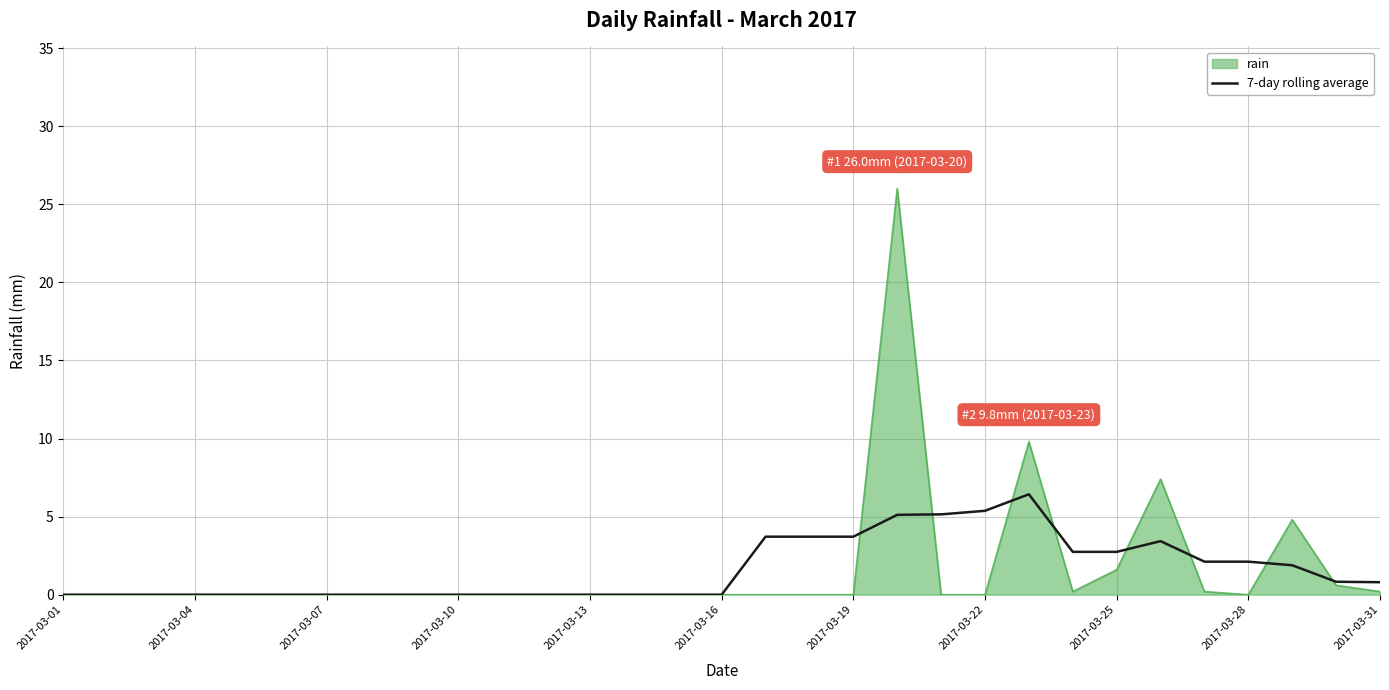

What is the highest value of the rain series?

26.0